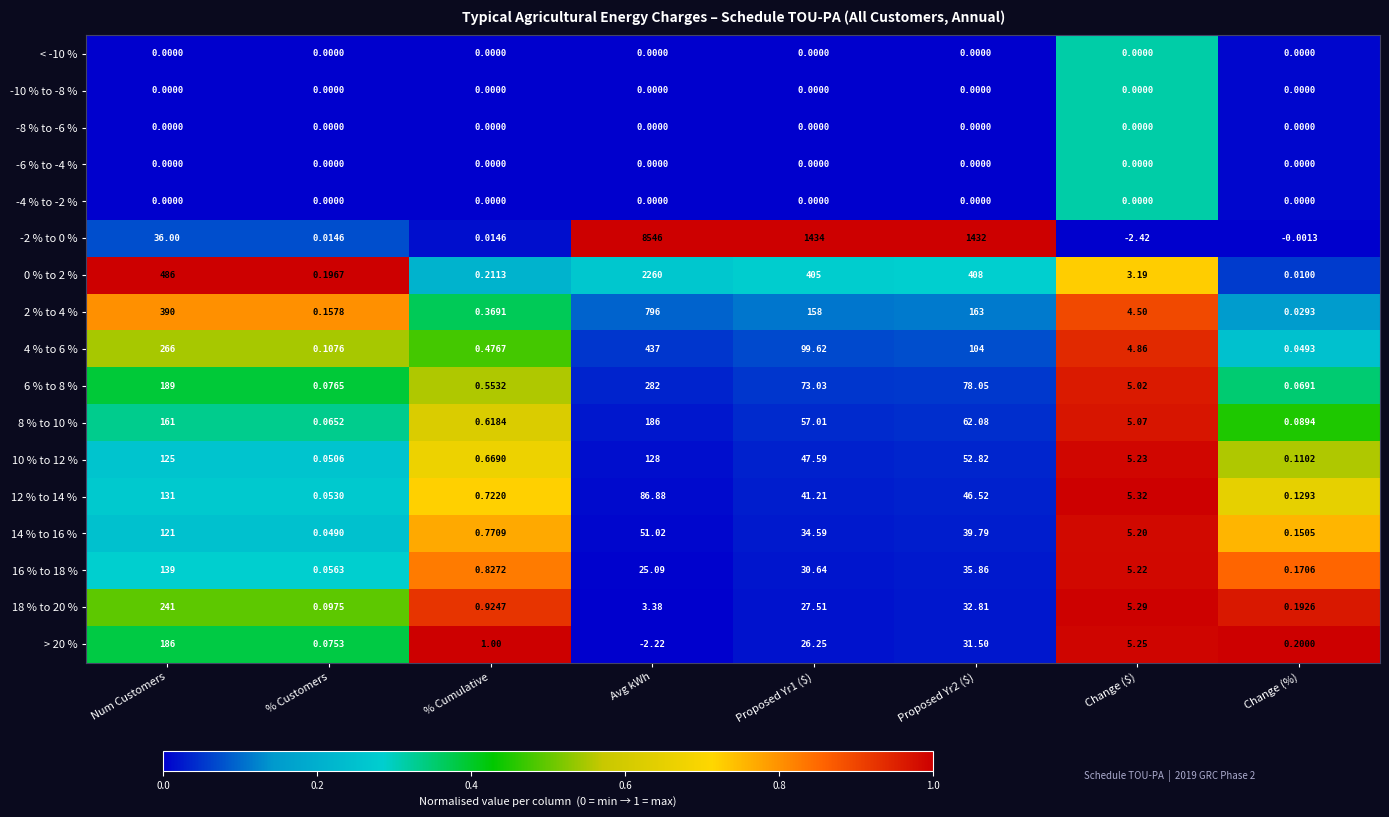

Which category has the lowest value in the 6 % to 8 % series?

Change (%)